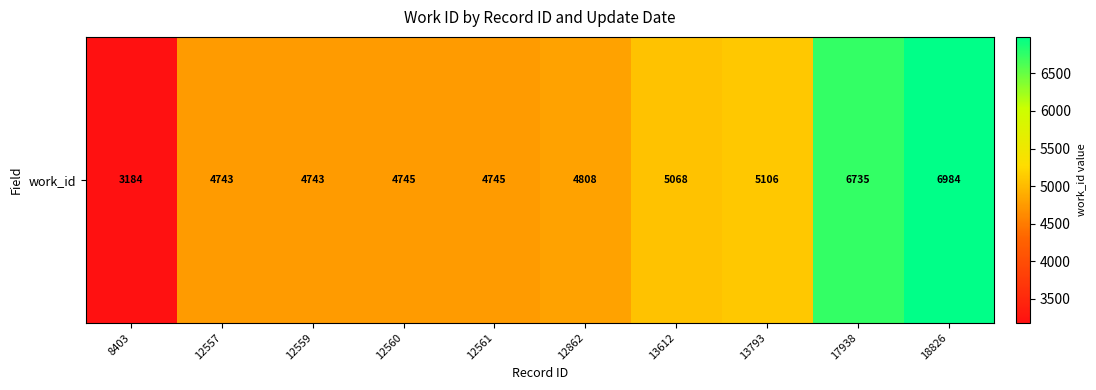

List the labels in order of value, largest first.

18826, 17938, 13793, 13612, 12862, 12560, 12561, 12557, 12559, 8403